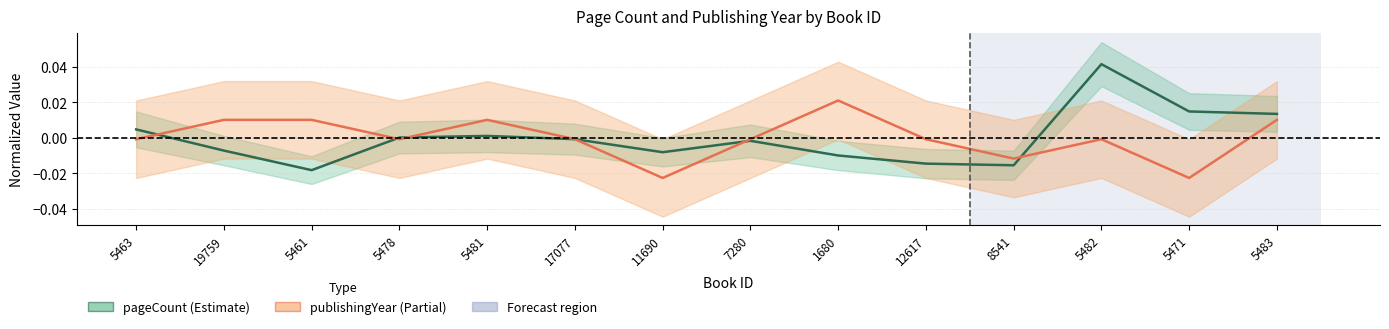

What is the label of the 1st point from the right?

5483